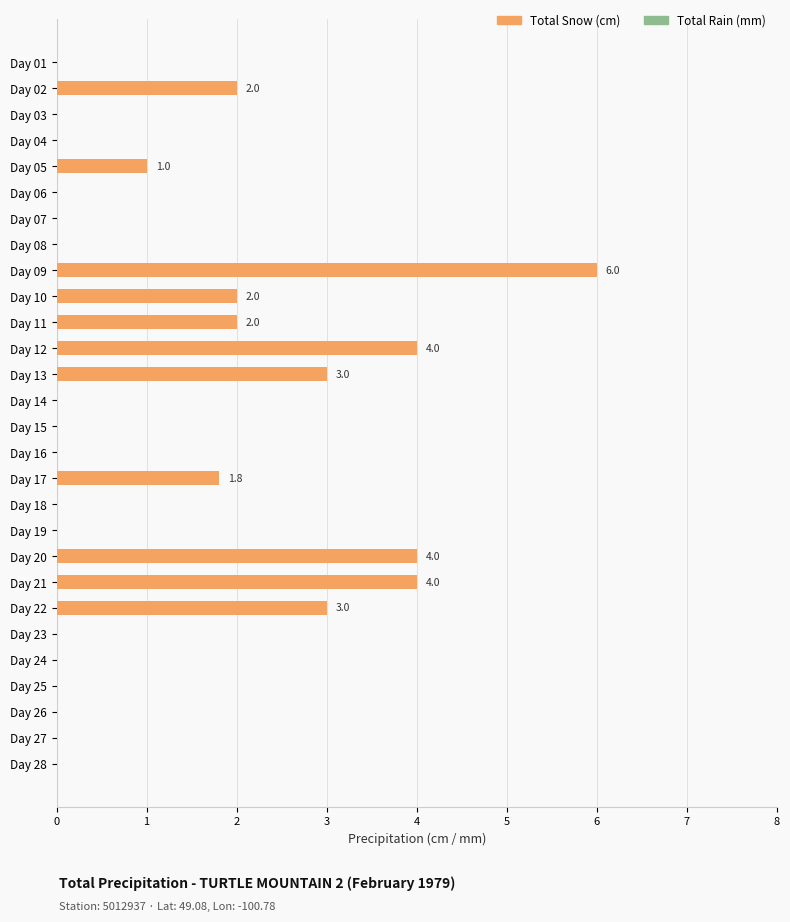

The chart shows a value of 0.0 at Day 18. True or false?

True